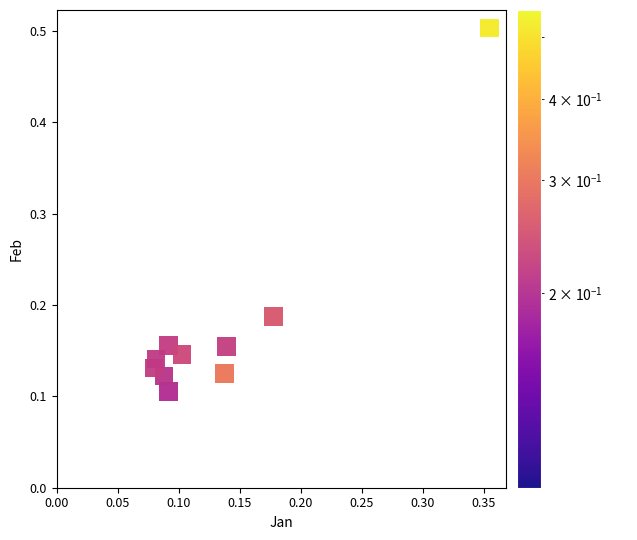

What is the range of Y values (max minus min)?

0.4